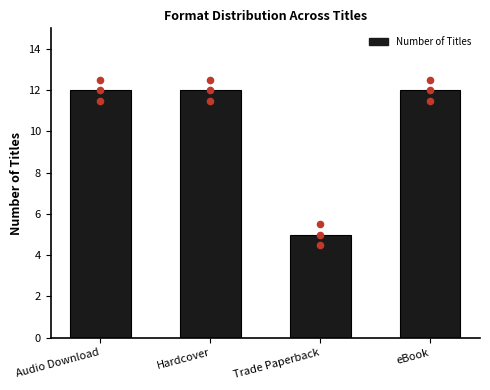

Between Trade Paperback and Audio Download, which is larger?

Audio Download